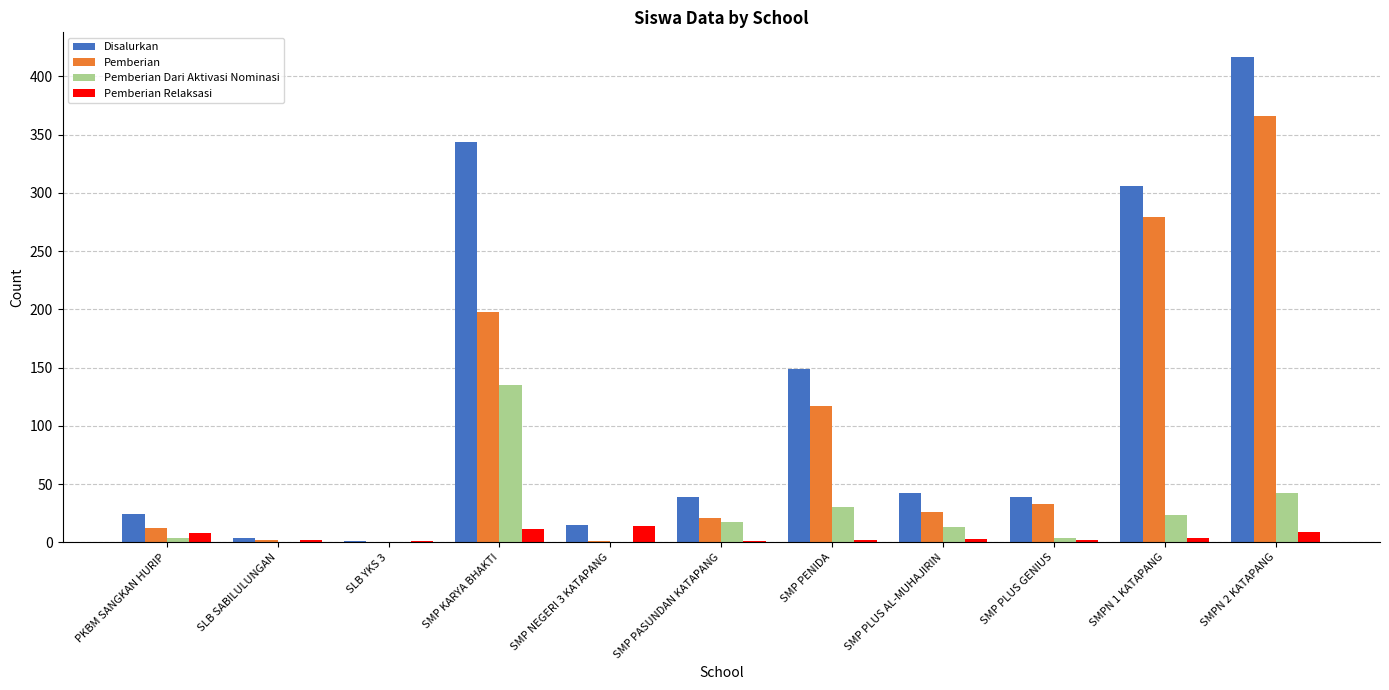

Which series changed the most between SMPN 1 KATAPANG and SMPN 2 KATAPANG?

Disalurkan